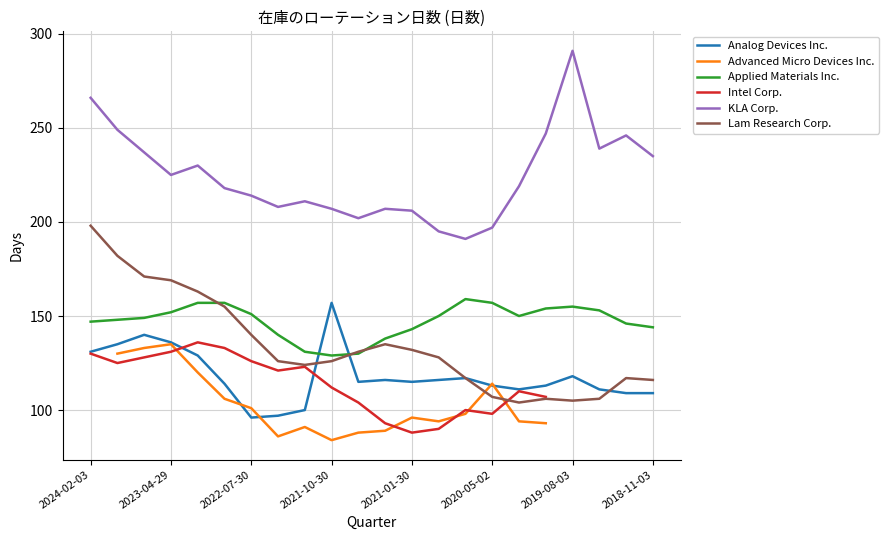

True or false: Lam Research Corp. and KLA Corp. intersect in this chart.

False